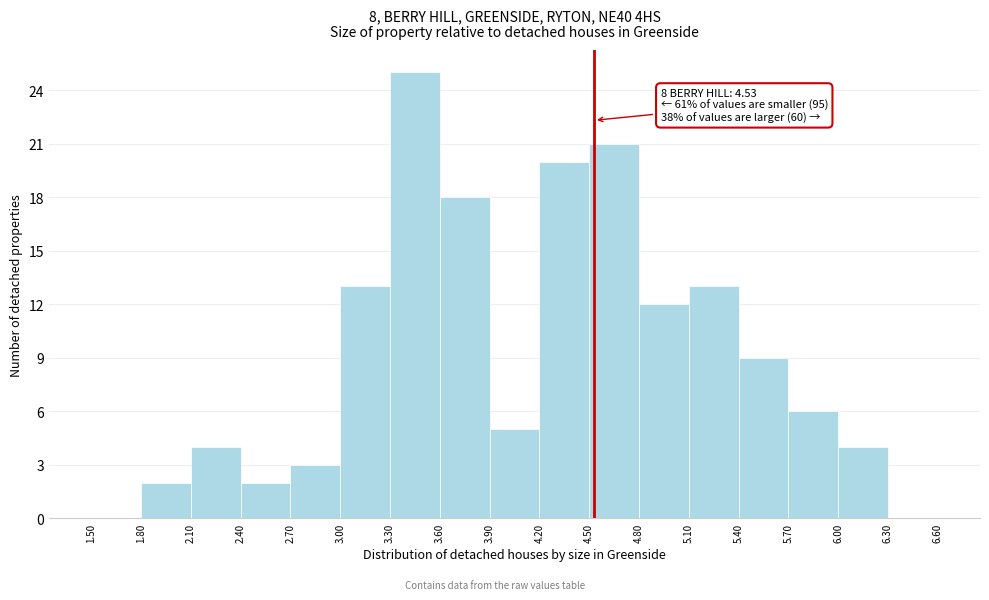

Which range on the x-axis has the tallest bar?

3.30 to 3.60